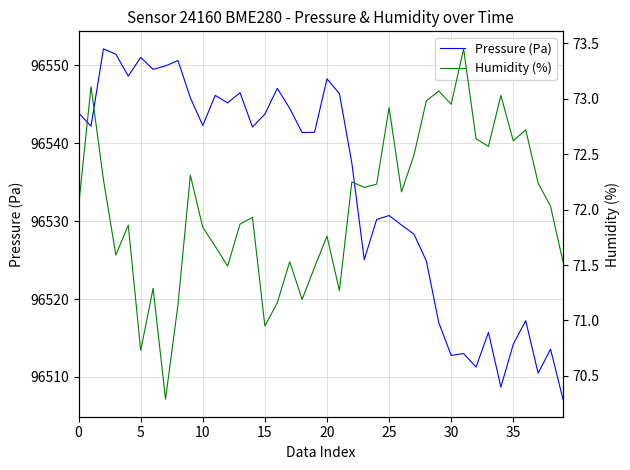

How many interior local peaks does the Pressure (Pa) series have?

12